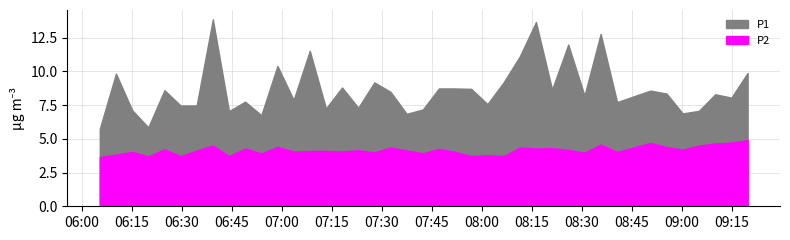

True or false: P2 and P1 cross at least once.

False